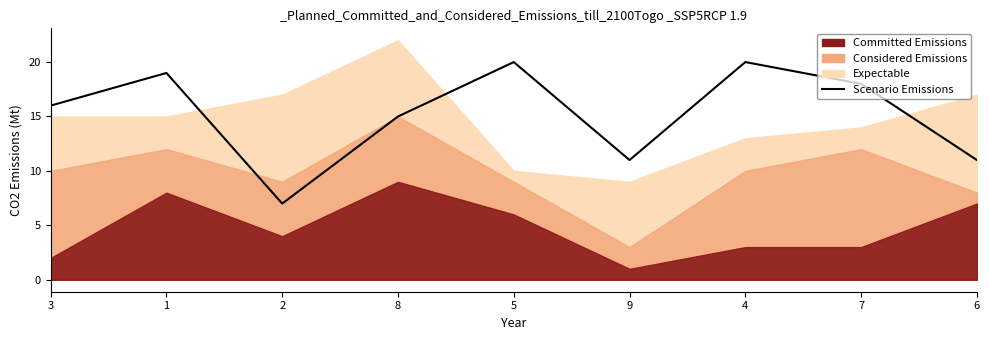

True or false: the data shows 11 at 9.

True